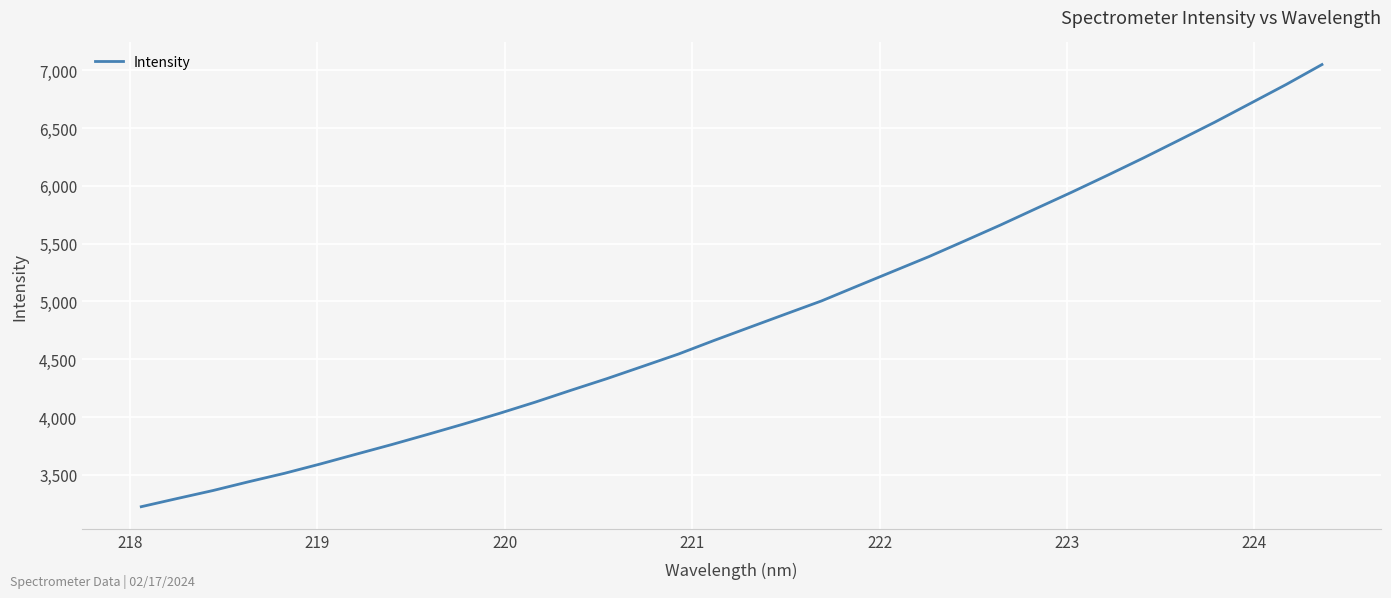

What is the greatest value displayed?

7049.1